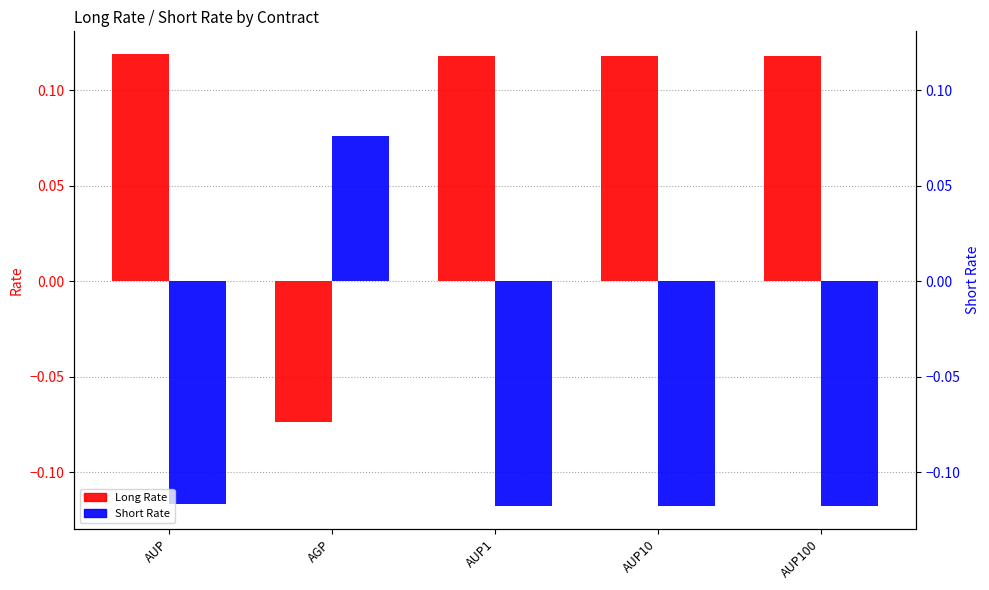

How many values in the Long Rate series are below 0?

1